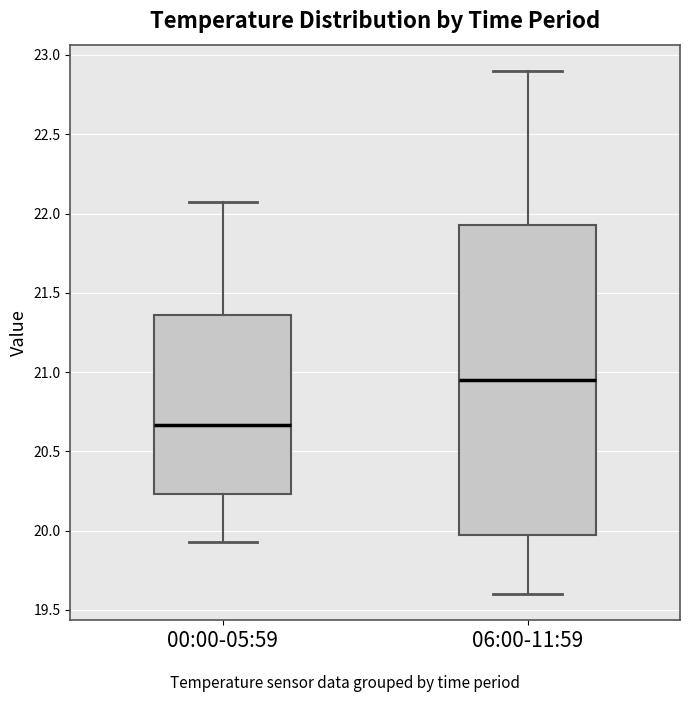

Which box is the tallest, from its lower edge to its upper edge?

06:00-11:59